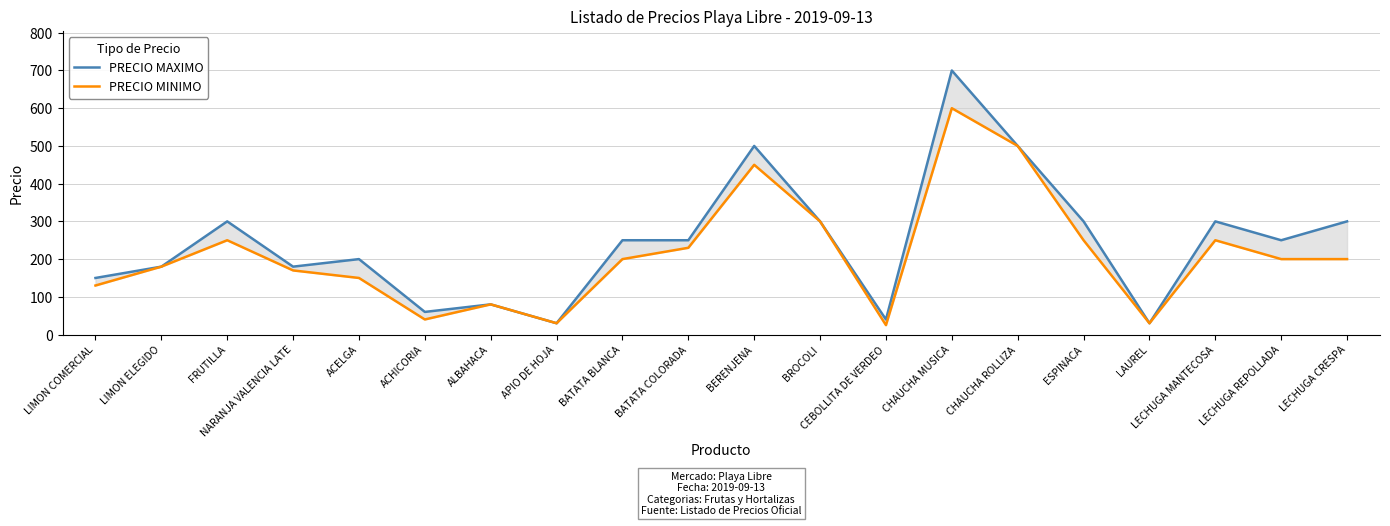

How many lines are shown in the chart?

2